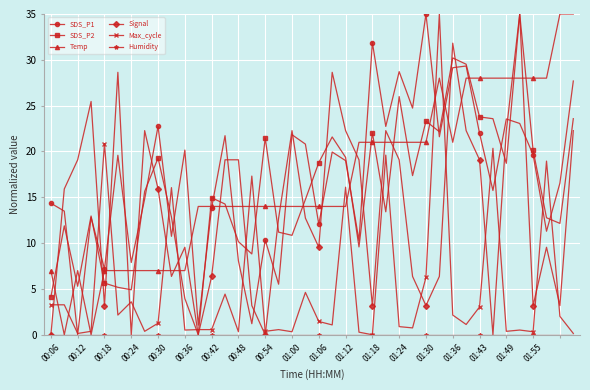

True or false: Temp and Signal cross at least once.

True